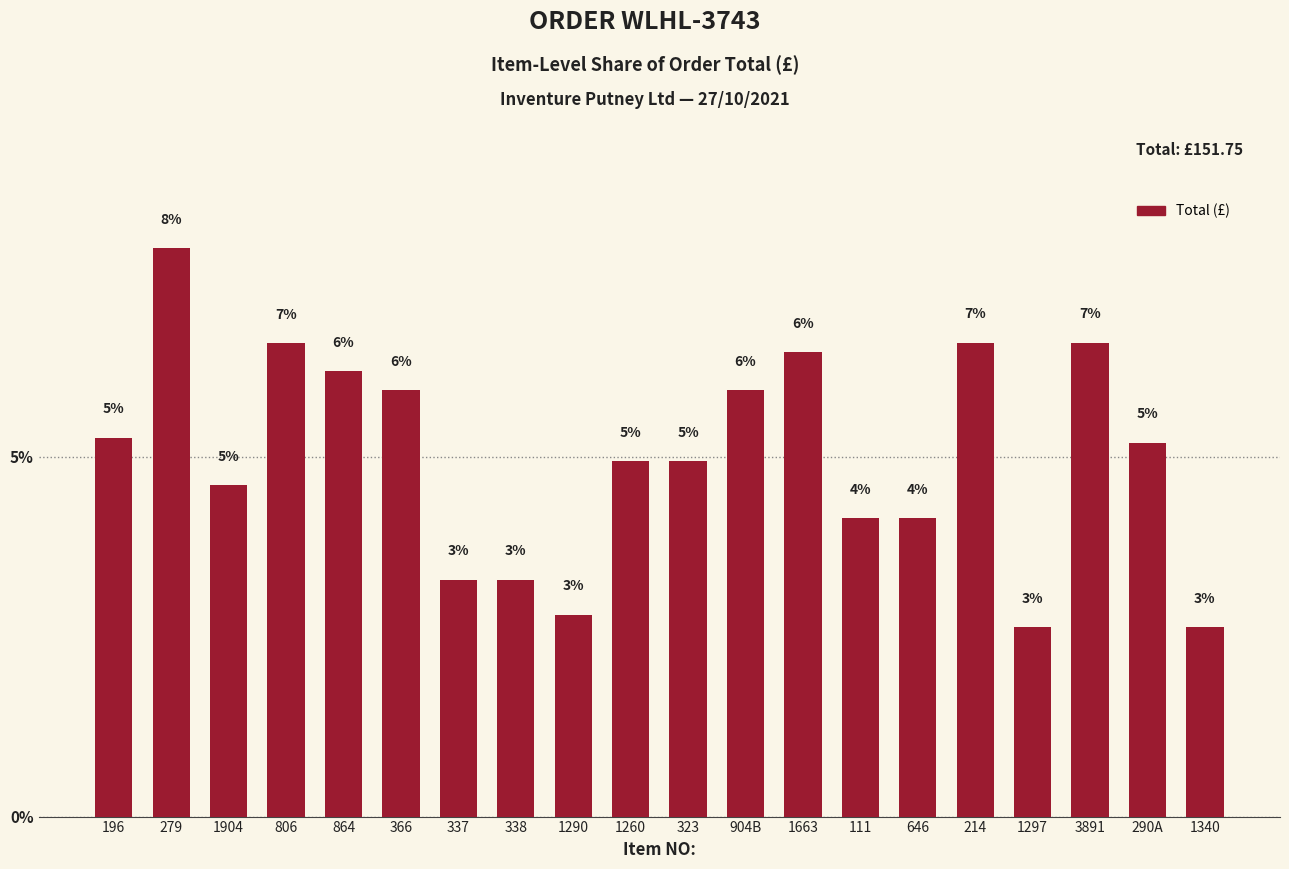

What is the minimum value shown in the chart?

2.6